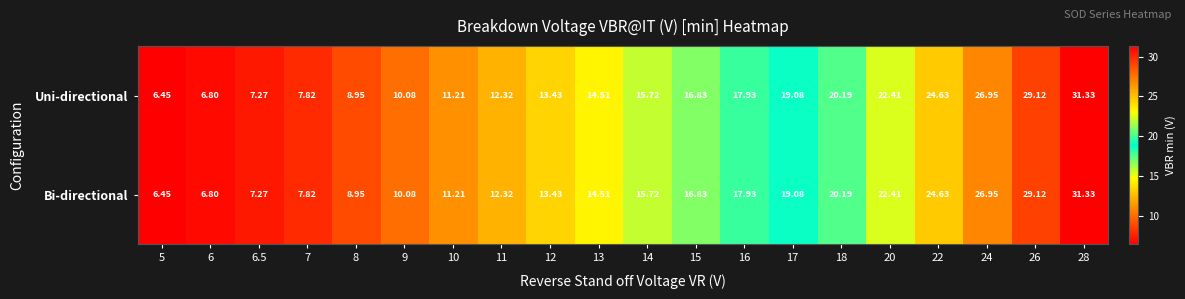

Is the value of Bi-directional at 14 greater than the value of Uni-directional at 16?

No